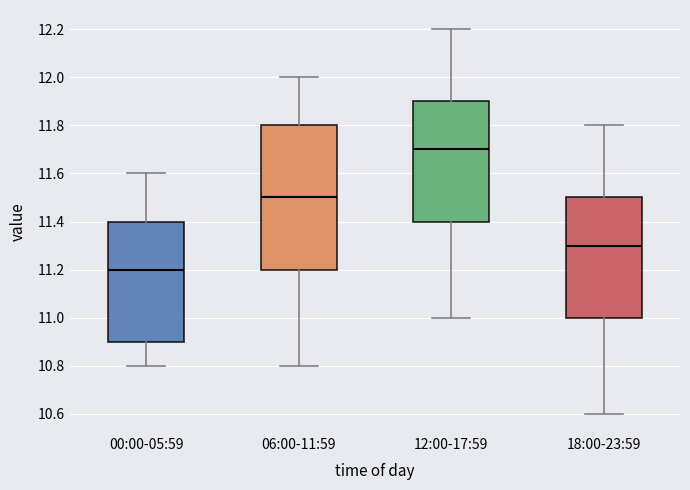

Which box has the highest median line?

12:00-17:59